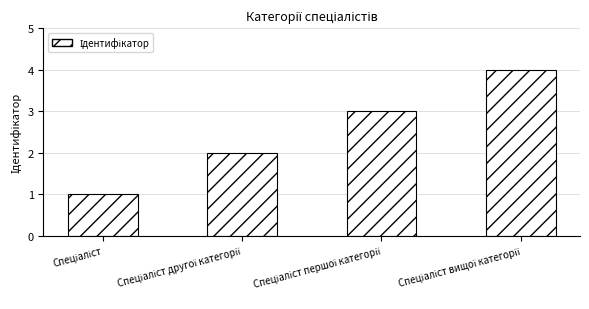

What is the sum of all values?

10